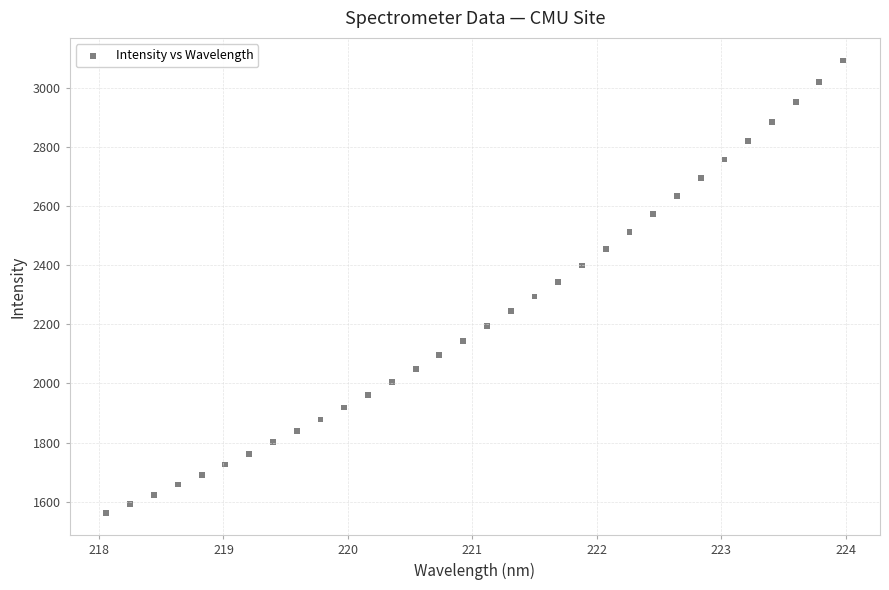

What is the range of Y values (max minus min)?

1529.8